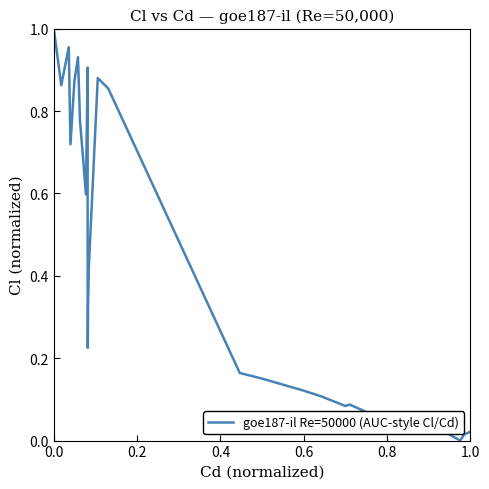

Is it true that the value at 20 is 0.1?

False